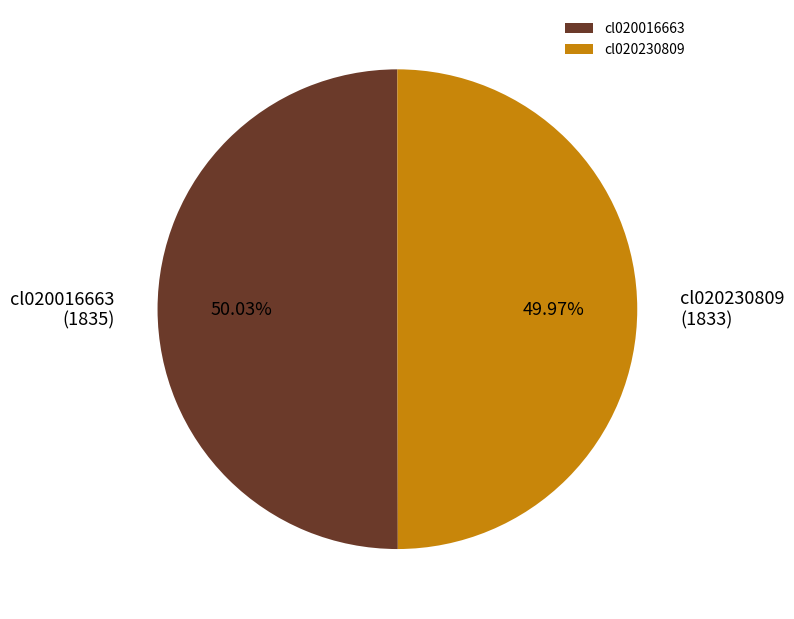

Approximately how many times larger is the value at cl020230809 compared to cl020016663?

1.0